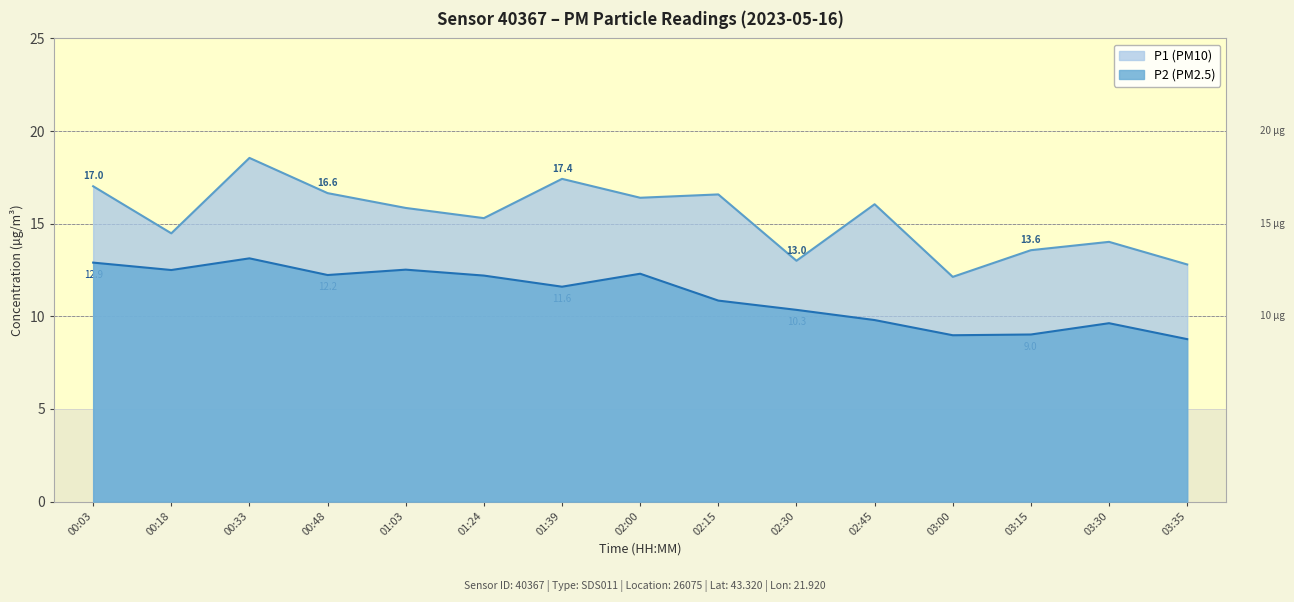

Reading right to left, extract all data points from this chart.

P1: 12.8	14.0	13.6	12.1	16.1	13.0	16.6	16.4	17.4	15.3	15.8	16.6	18.6	14.5	17.0
P2: 8.8	9.6	9.0	9.0	9.8	10.3	10.8	12.3	11.6	12.2	12.5	12.2	13.1	12.5	12.9